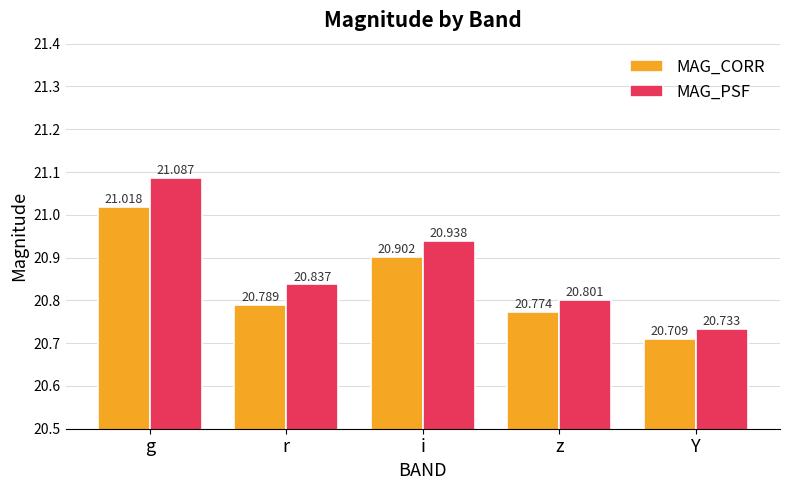

List the series in order of their peak value, lowest first.

MAG_CORR, MAG_PSF